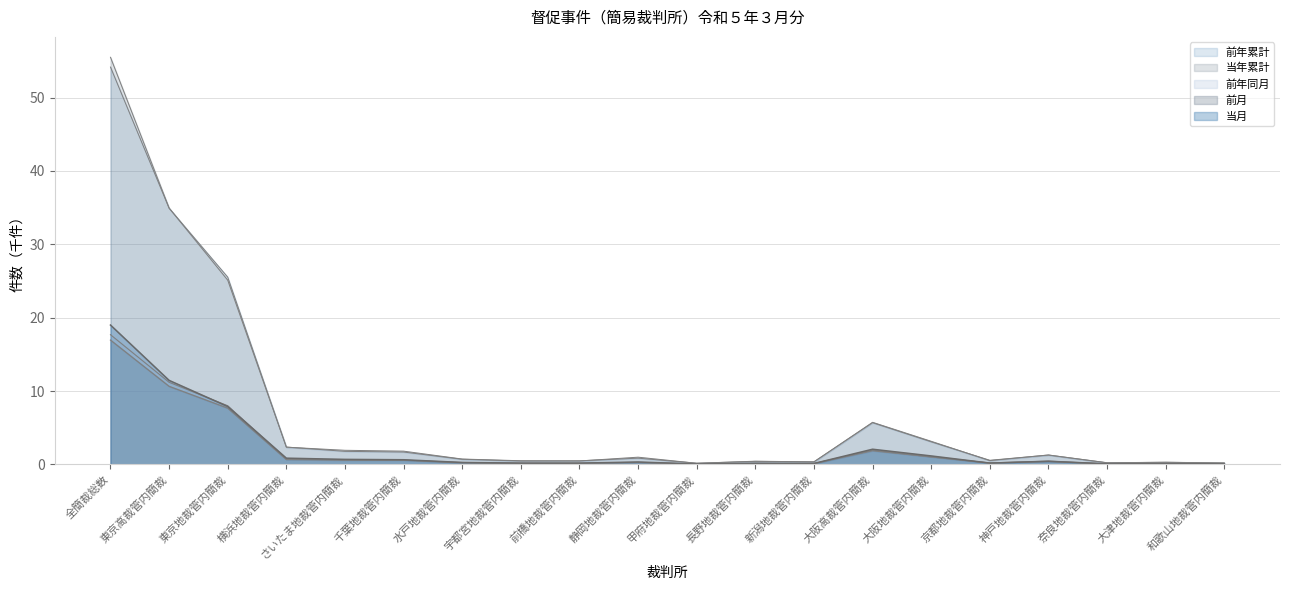

The value of 当年累計 at 宇都宮地裁管内簡裁 is 0.9. True or false?

False